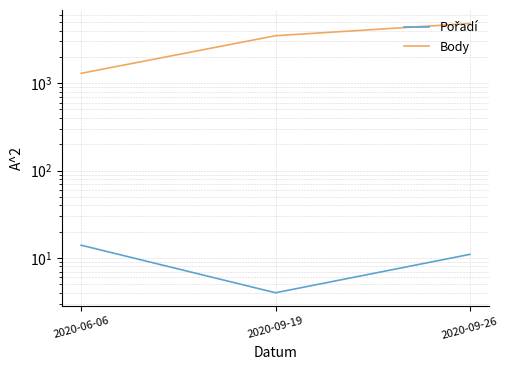

Between 2020-09-19 and 2020-09-26, which series saw the biggest shift?

Body